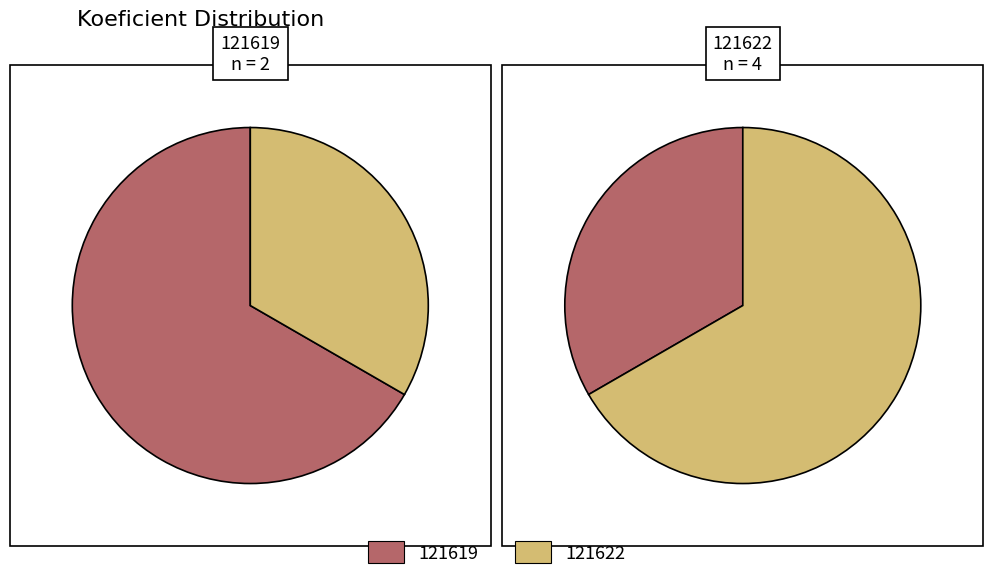

Is it true that 121619 is 43% of the pie?

False